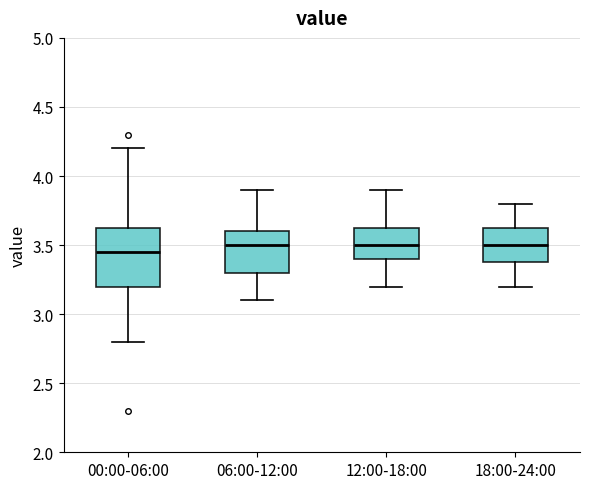

Comparing the boxes themselves (not the whiskers), which one is the tallest?

00:00-06:00